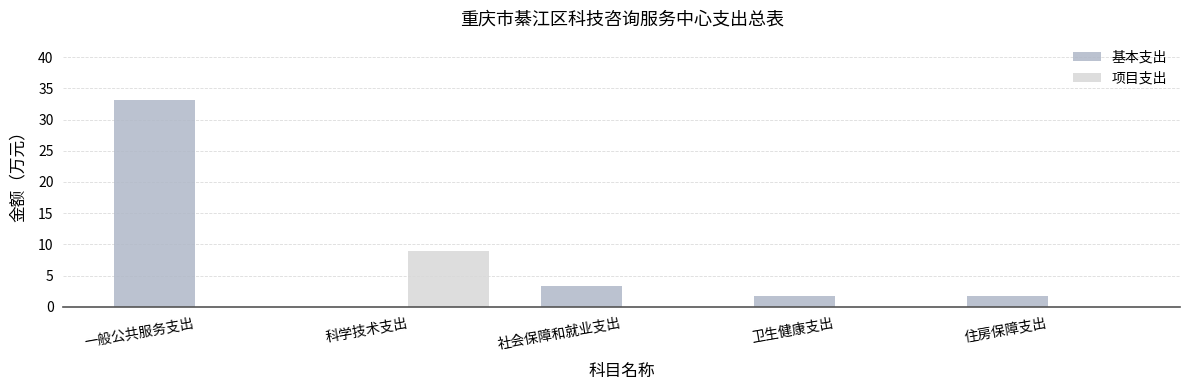

Which series has the widest spread of values?

基本支出